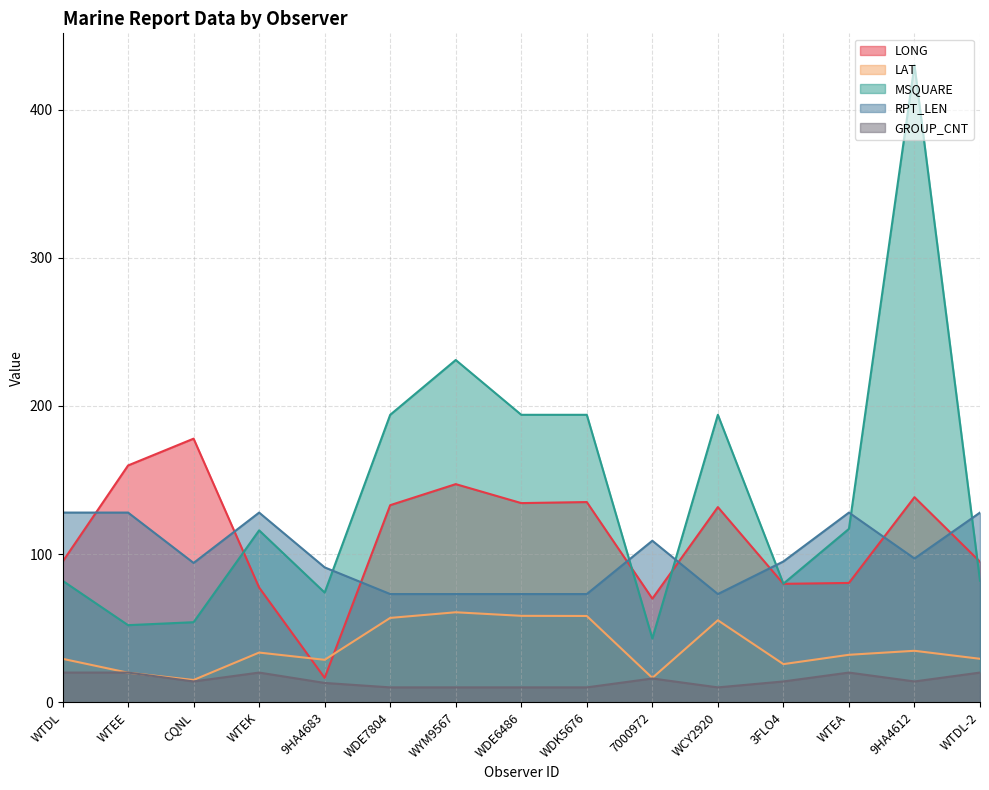

At how many categories does at least one series exceed 35?

15